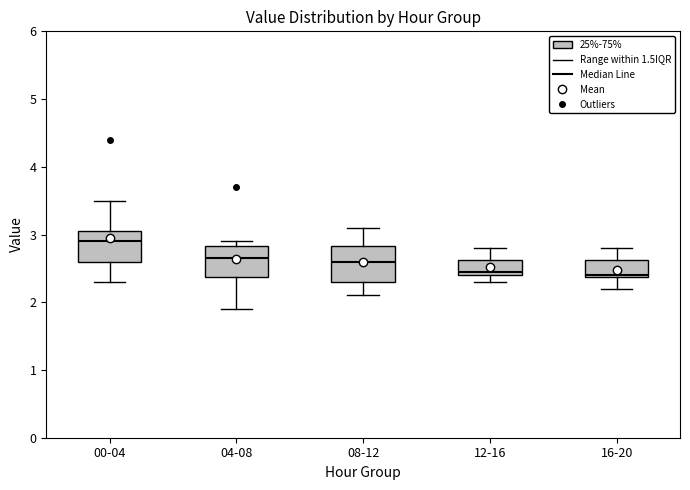

Reading left to right, read every box against the y-axis: the position of its median line, the range the box covers, and the ends of its whiskers. The values are not printed on the chart, so give them approximately, as read against the axis.

00-04: median 2.9, box 2.6 to 3.1, whiskers 2.3 to 3.5
04-08: median 2.7, box 2.4 to 2.8, whiskers 1.9 to 2.9
08-12: median 2.6, box 2.3 to 2.8, whiskers 2.1 to 3.1
12-16: median 2.5, box 2.4 to 2.6, whiskers 2.3 to 2.8
16-20: median 2.4, box 2.4 to 2.6, whiskers 2.2 to 2.8